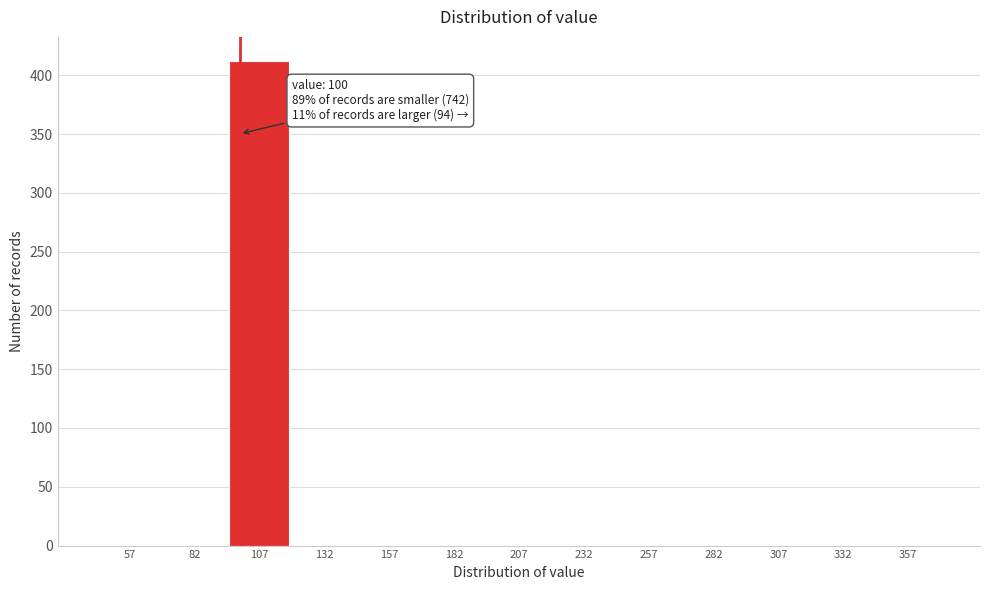

Over which range of the x-axis is the bar tallest?

95 to 120